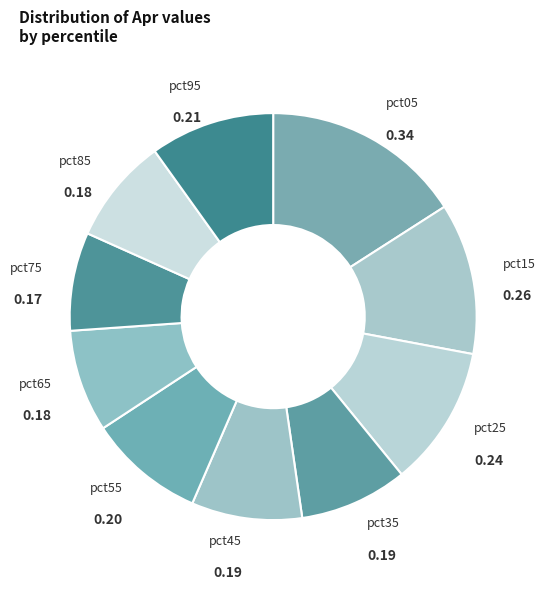

How many slices are in this pie chart?

10